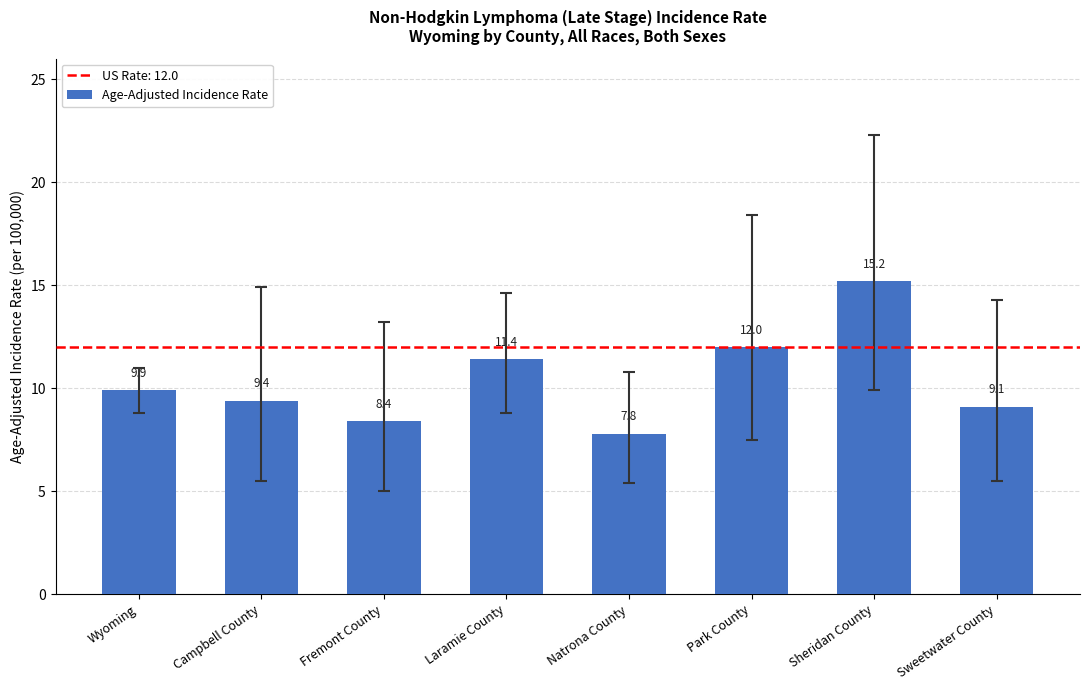

Rank the categories by value from lowest to highest.

Natrona County, Fremont County, Sweetwater County, Campbell County, Wyoming, Laramie County, Park County, Sheridan County